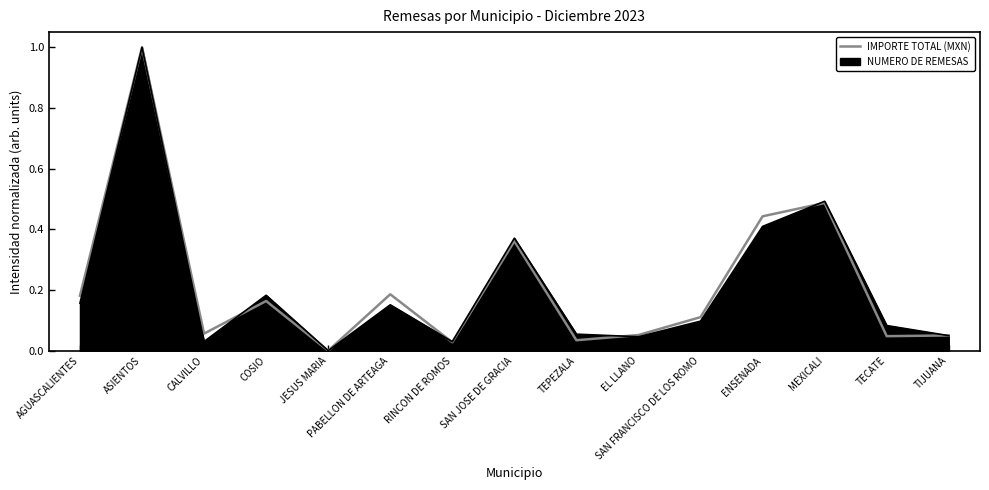

What position from the left is EL LLANO?

10